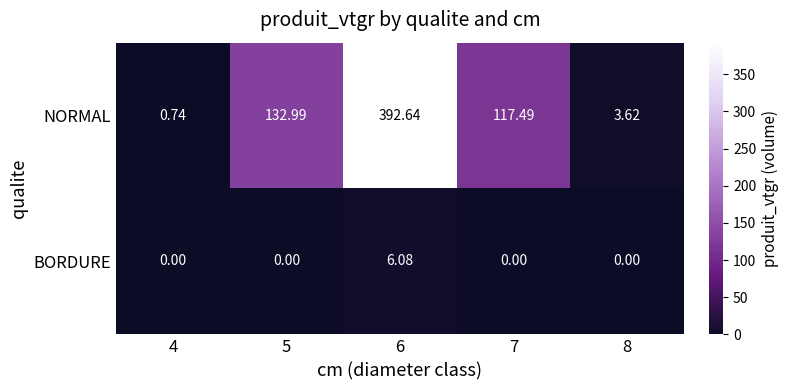

Between 7 and 8, which series saw the biggest shift?

NORMAL